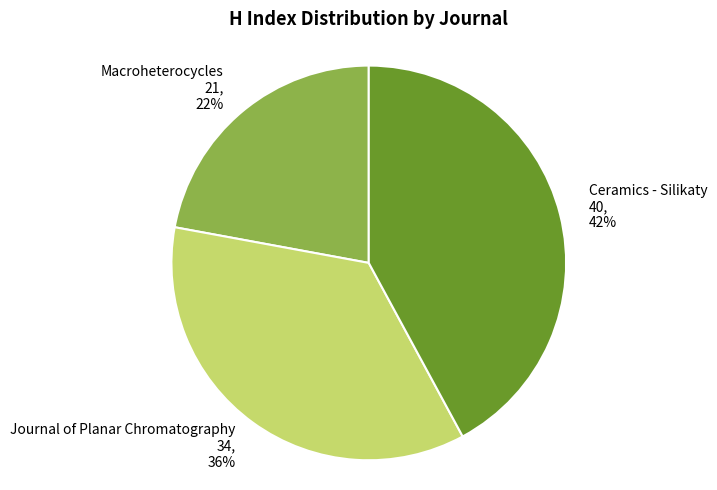

Is it true that Ceramics - Silikaty is 33% of the pie?

False